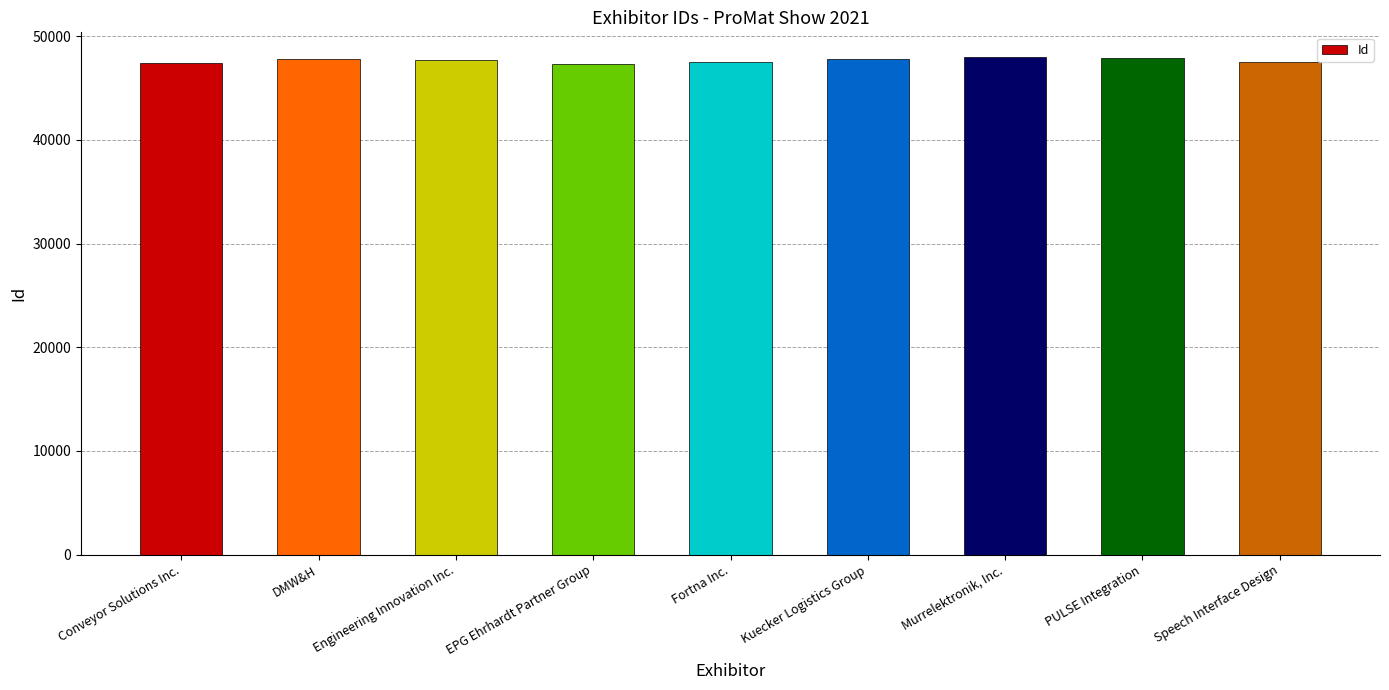

What is the sum of all values?

429178